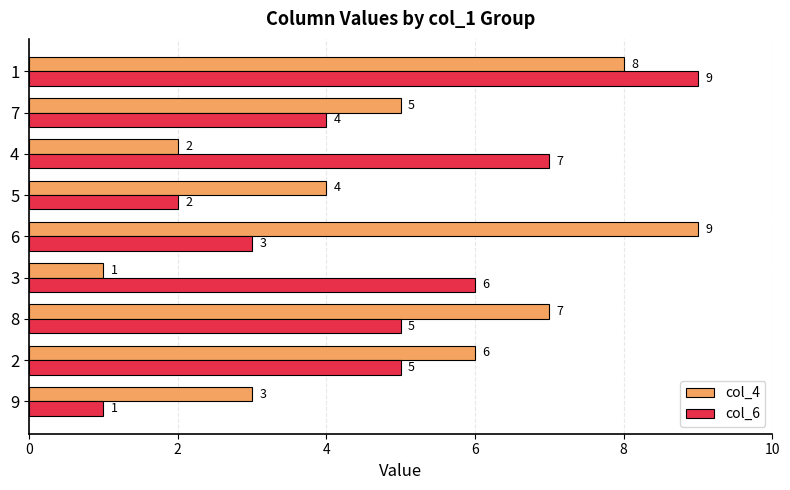

Which category has the highest value in the col_4 series?

6